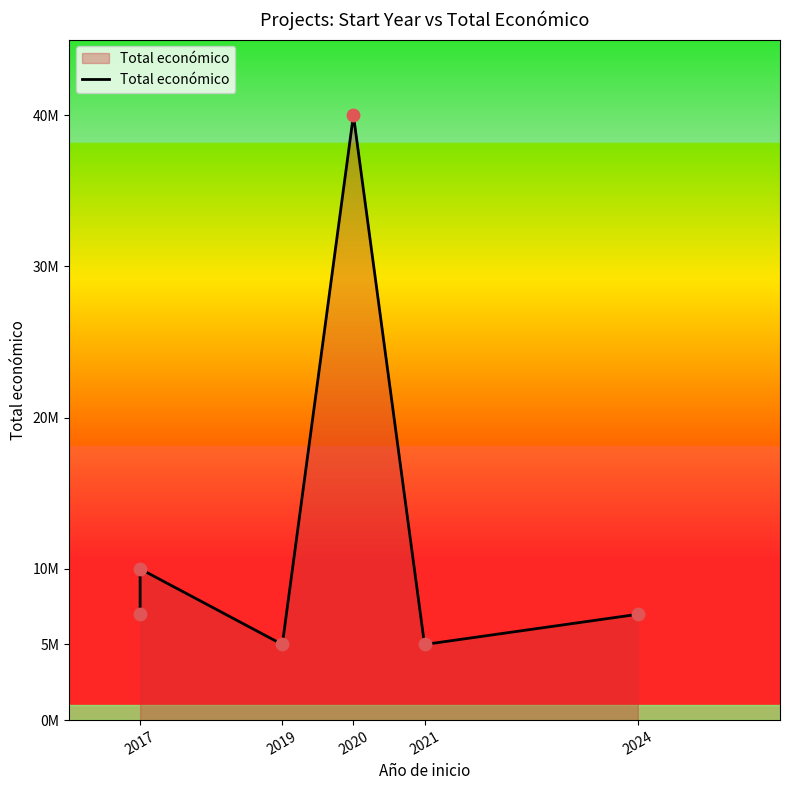

Between 2024 and 2017, which is larger?

2017